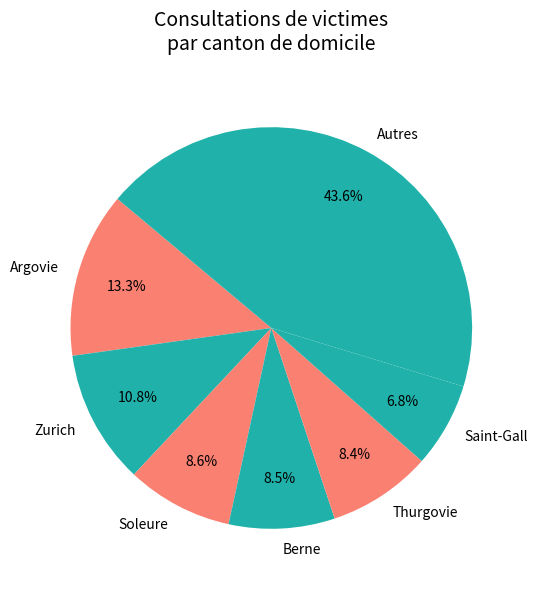

Does any single category account for the majority?

No